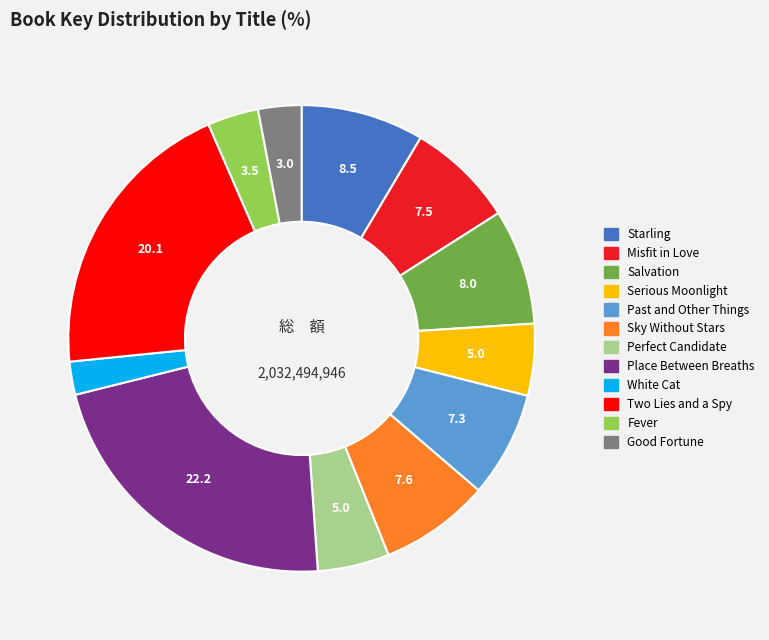

Which category has the biggest portion of the pie?

Place Between Breaths